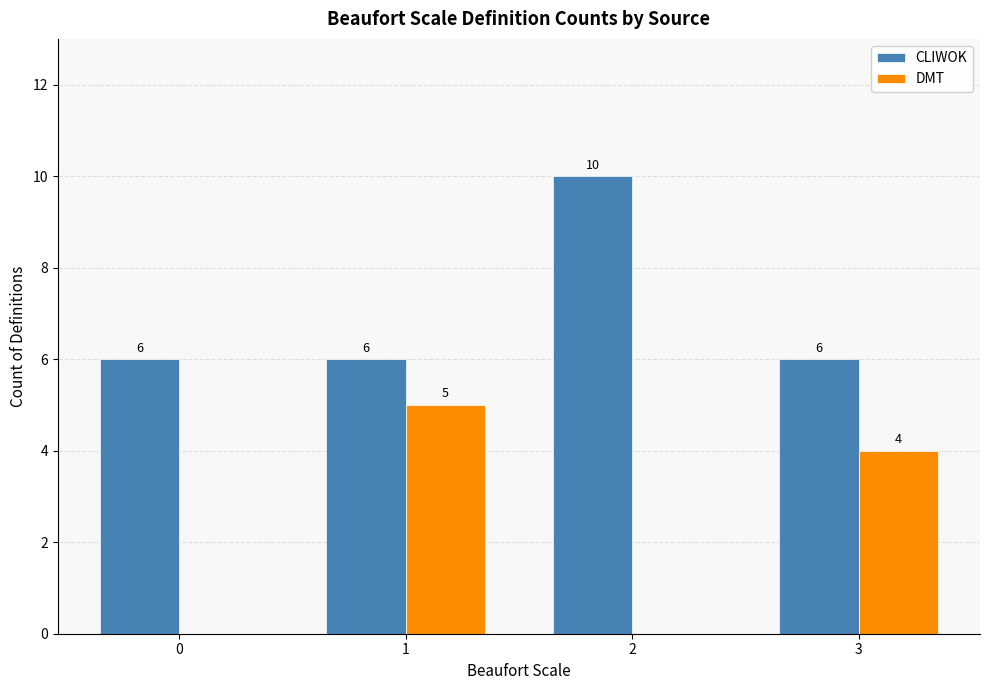

Which series has the largest total across all categories?

CLIWOK